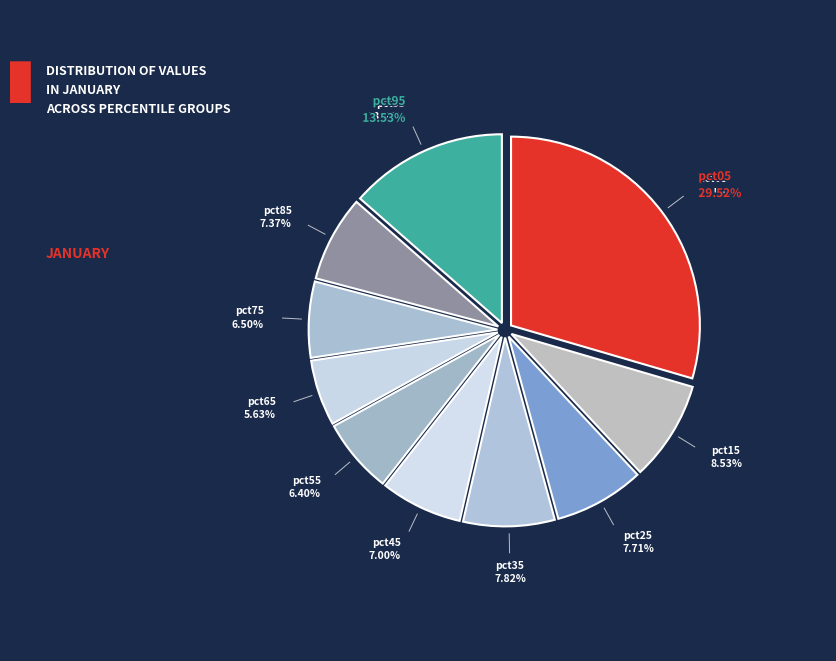

What percentage is the pct55 slice, to the nearest percent?

6%